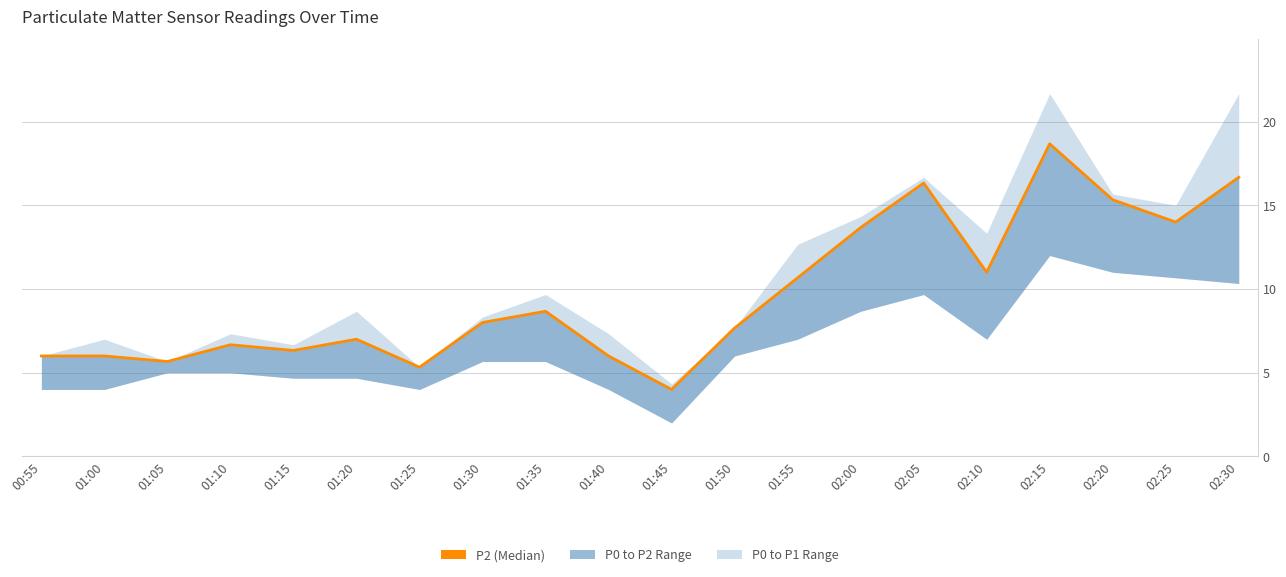

What is the label of the 9th point from the right?

01:50